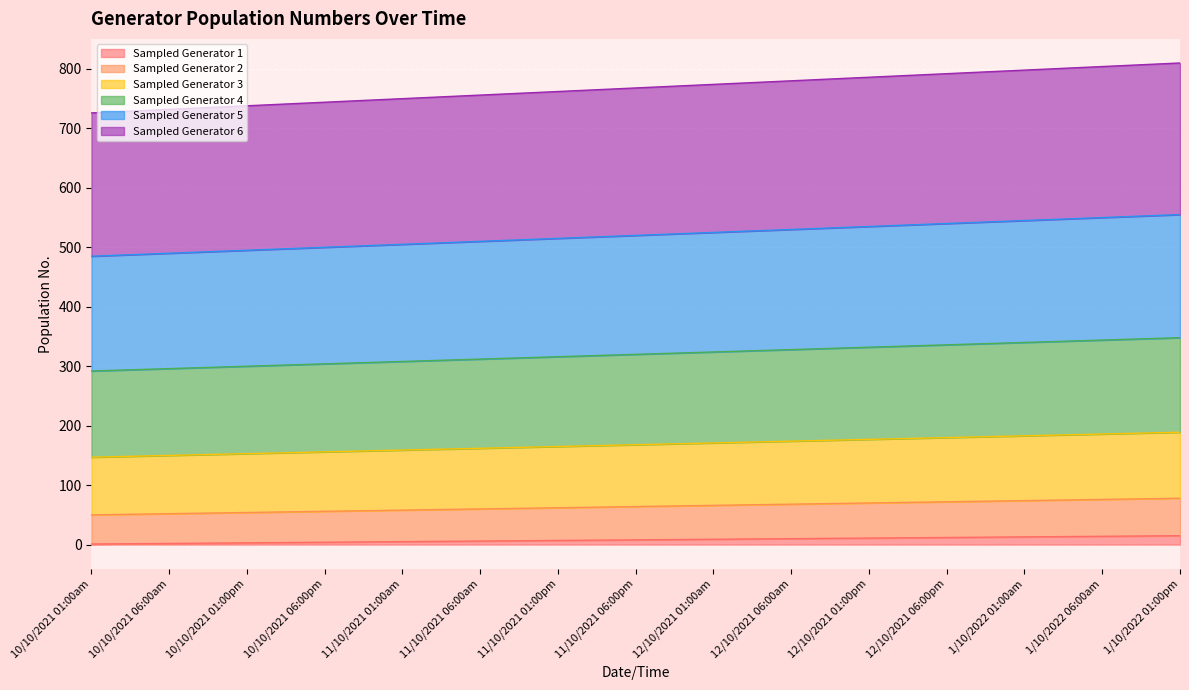

What position from the right is 10/10/2021 06:00pm?

12